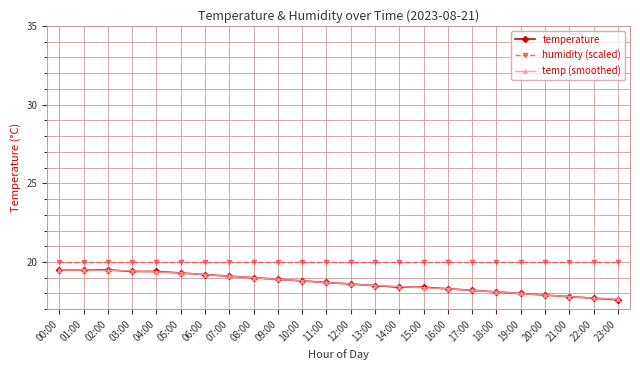

What is the label of the 19th point from the left?

18:00